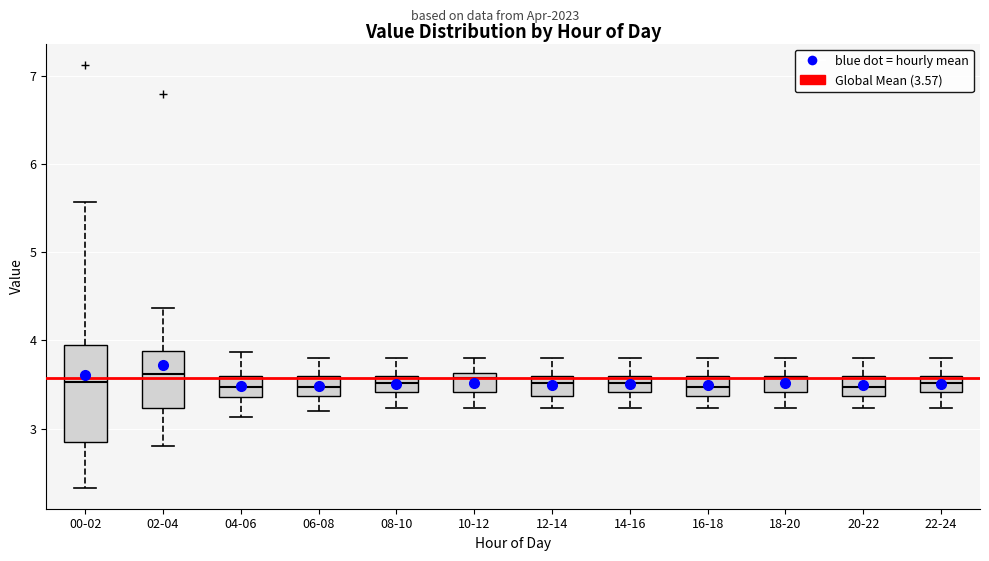

Reading left to right, transcribe this box plot: for each box, give where its median line is, the range the box spans, and where its two whiskers end, as read against the y-axis. The values are not printed on the chart, so give them approximately, as read against the axis.

00-02: median 3.5, box 2.9 to 3.9, whiskers 2.3 to 5.6
02-04: median 3.6, box 3.2 to 3.9, whiskers 2.8 to 4.4
04-06: median 3.5, box 3.4 to 3.6, whiskers 3.1 to 3.9
06-08: median 3.5, box 3.4 to 3.6, whiskers 3.2 to 3.8
08-10: median 3.5, box 3.4 to 3.6, whiskers 3.2 to 3.8
10-12: median 3.6 (just below the box's upper edge), box 3.4 to 3.6, whiskers 3.2 to 3.8
12-14: median 3.5, box 3.4 to 3.6, whiskers 3.2 to 3.8
14-16: median 3.5, box 3.4 to 3.6, whiskers 3.2 to 3.8
16-18: median 3.5, box 3.4 to 3.6, whiskers 3.2 to 3.8
18-20: median 3.6 (just below the box's upper edge), box 3.4 to 3.6, whiskers 3.2 to 3.8
20-22: median 3.5, box 3.4 to 3.6, whiskers 3.2 to 3.8
22-24: median 3.5, box 3.4 to 3.6, whiskers 3.2 to 3.8